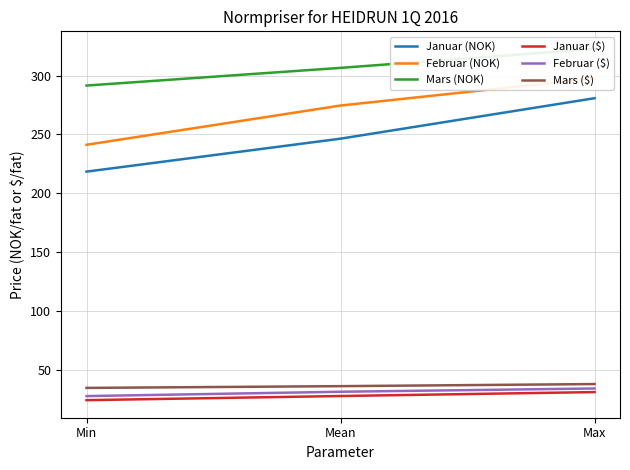

How many data points in Februar (NOK) are less than 274?

1